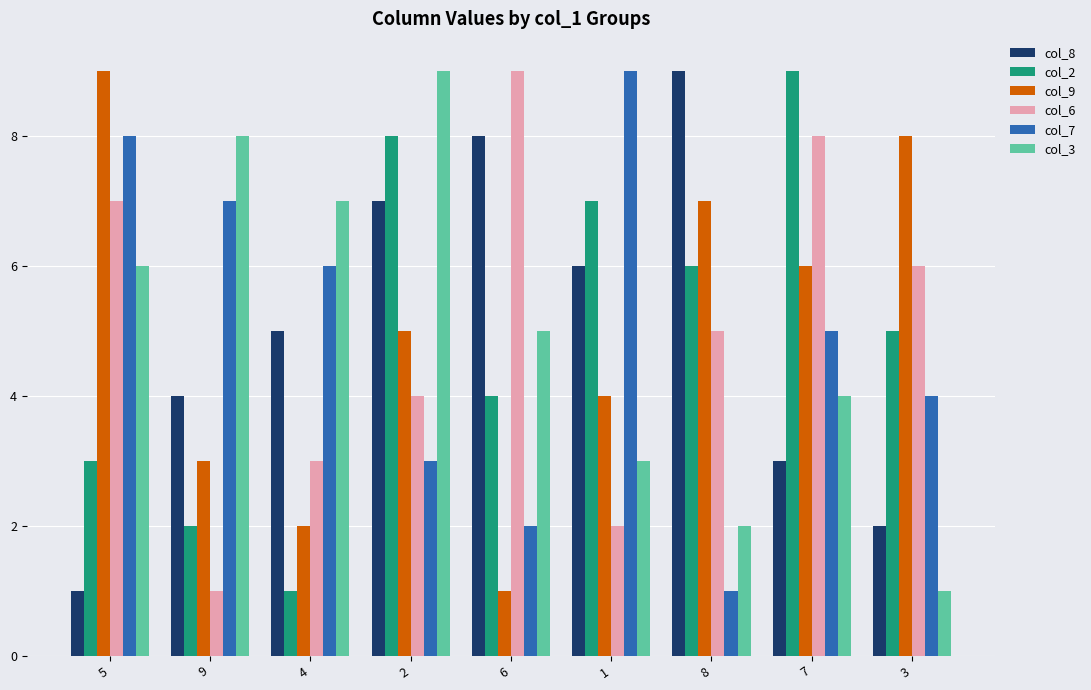

The value of col_3 at 5 is 10. True or false?

False